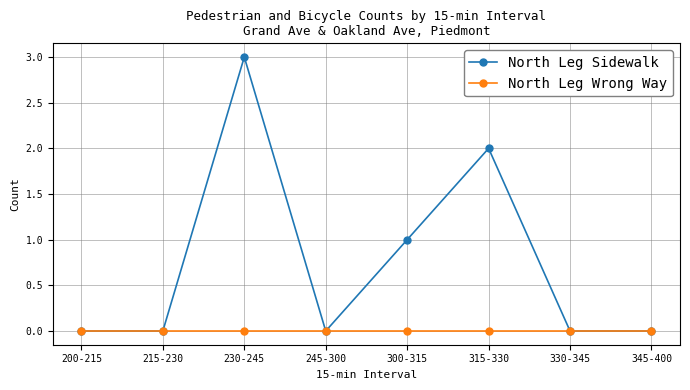

How many lines are shown in the chart?

2